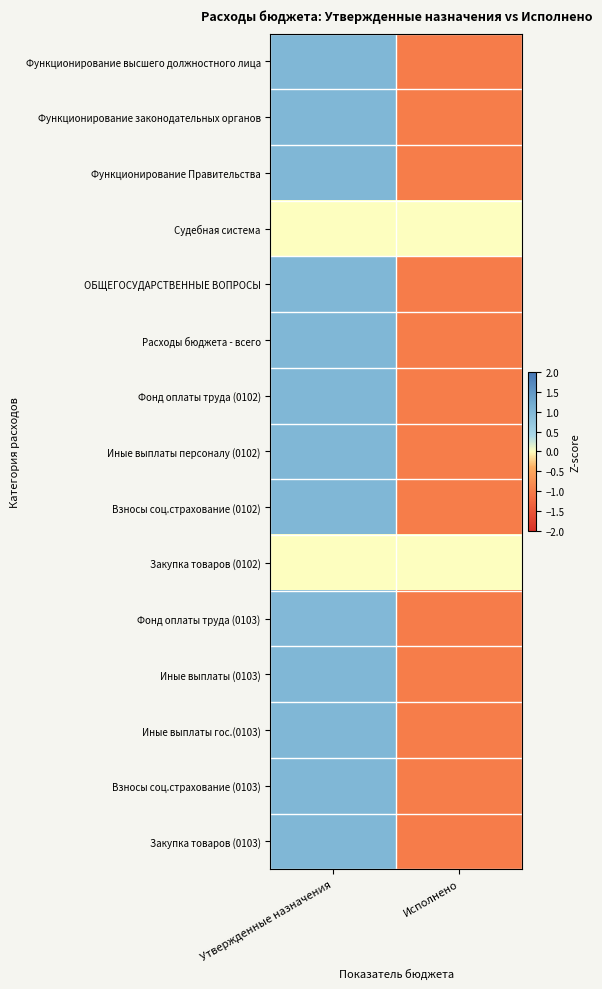

Reading left to right, transcribe all the data shown in this chart.

Функционирование высшего должностного лица: Утвержденные назначения=1.0	Исполнено=-1.0
Функционирование законодательных органов: Утвержденные назначения=1.0	Исполнено=-1.0
Функционирование Правительства: Утвержденные назначения=1.0	Исполнено=-1.0
Судебная система: Утвержденные назначения=0.0	Исполнено=0.0
ОБЩЕГОСУДАРСТВЕННЫЕ ВОПРОСЫ: Утвержденные назначения=1.0	Исполнено=-1.0
Расходы бюджета - всего: Утвержденные назначения=1.0	Исполнено=-1.0
Фонд оплаты труда (0102): Утвержденные назначения=1.0	Исполнено=-1.0
Иные выплаты персоналу (0102): Утвержденные назначения=1.0	Исполнено=-1.0
Взносы соц.страхование (0102): Утвержденные назначения=1.0	Исполнено=-1.0
Закупка товаров (0102): Утвержденные назначения=0.0	Исполнено=0.0
Фонд оплаты труда (0103): Утвержденные назначения=1.0	Исполнено=-1.0
Иные выплаты (0103): Утвержденные назначения=1.0	Исполнено=-1.0
Иные выплаты гос.(0103): Утвержденные назначения=1.0	Исполнено=-1.0
Взносы соц.страхование (0103): Утвержденные назначения=1.0	Исполнено=-1.0
Закупка товаров (0103): Утвержденные назначения=1.0	Исполнено=-1.0